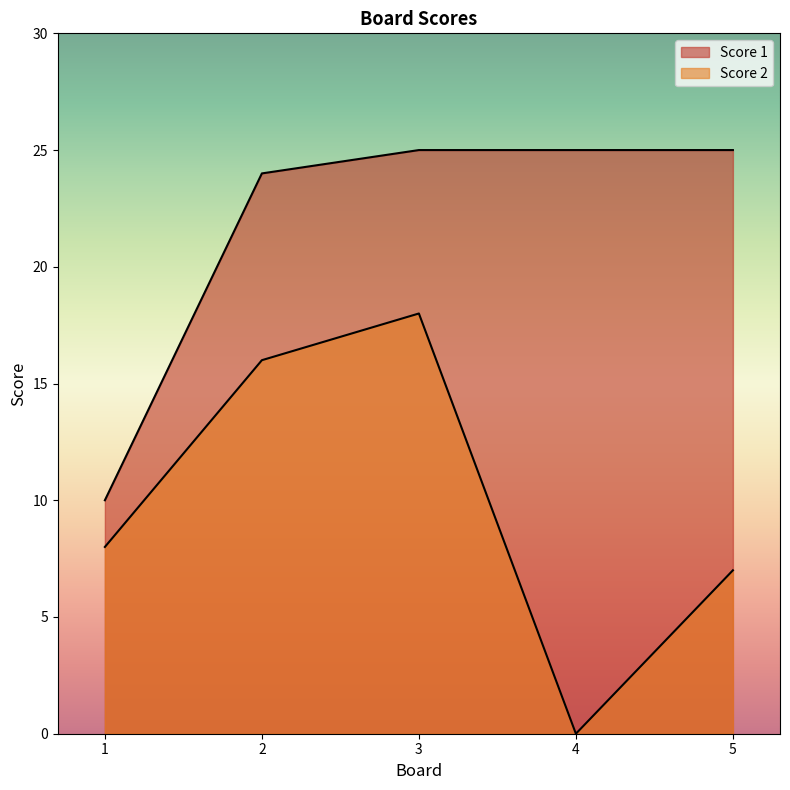

True or false: Score 1 and Score 2 intersect in this chart.

False